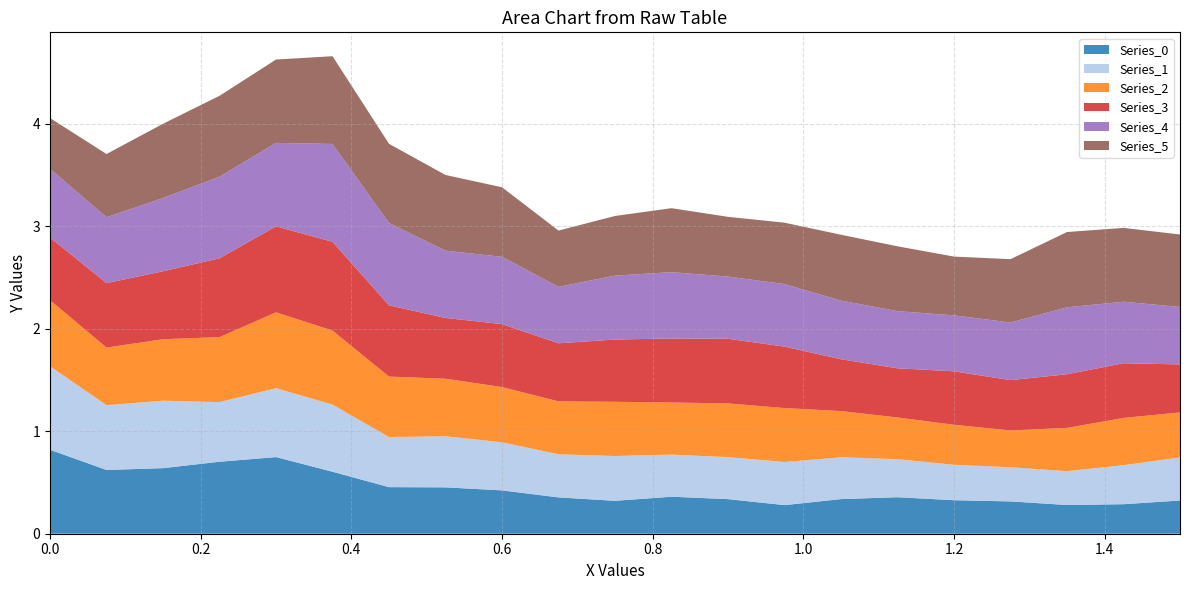

What is the maximum value for Series_0?

0.8